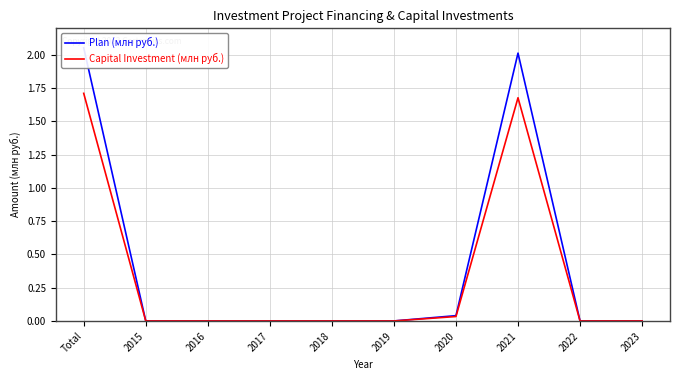

At which category does the chart reach its peak across all series?

Total